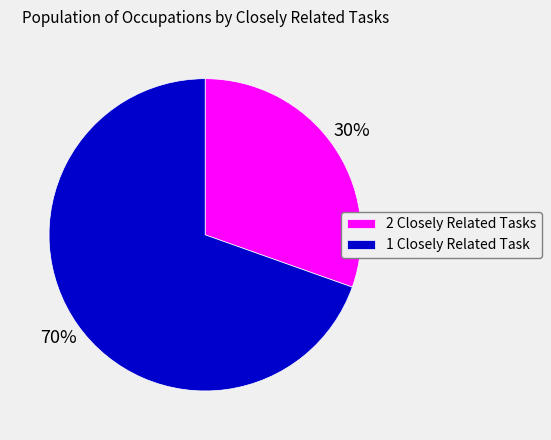

The 2 Closely Related Tasks slice represents 30% of the pie. True or false?

True